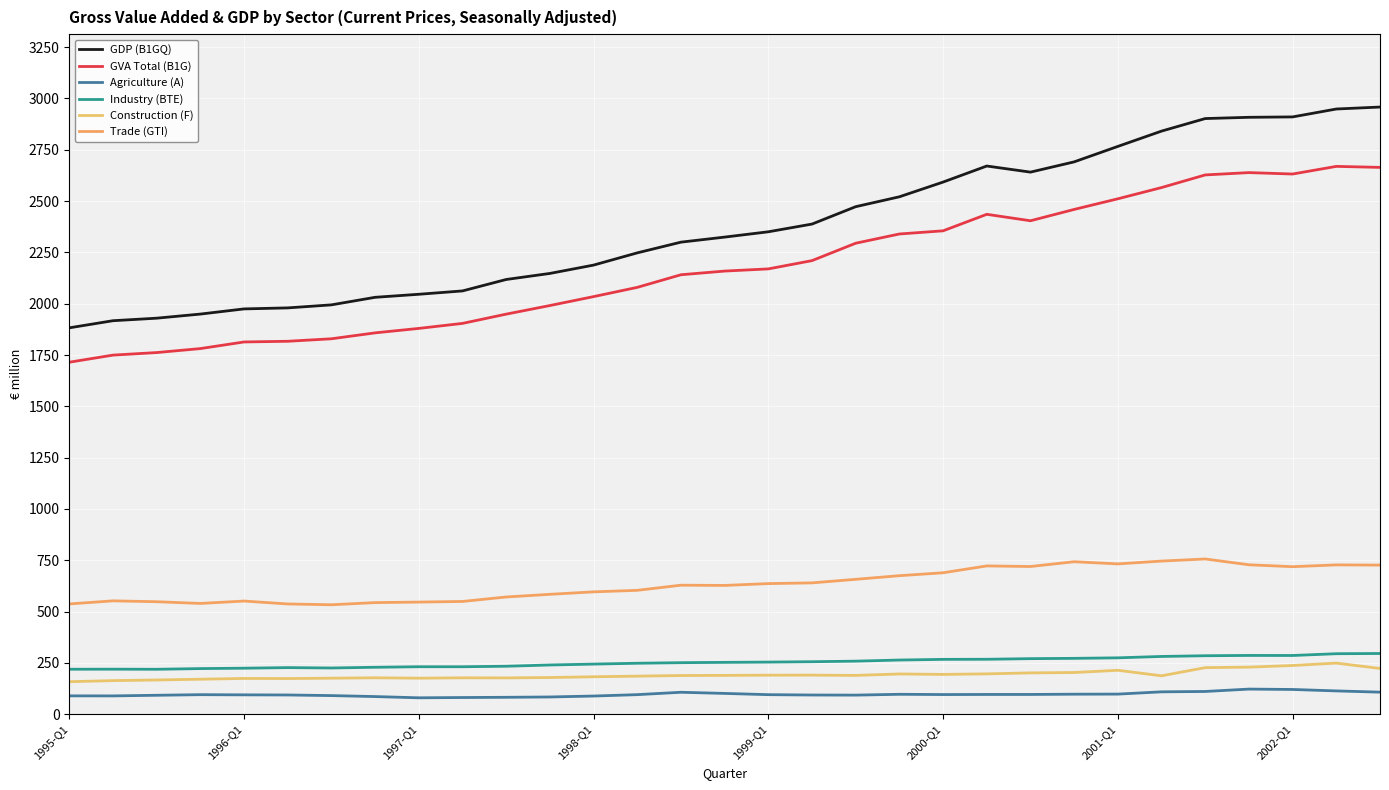

At which category is the sum across all series the highest?

29